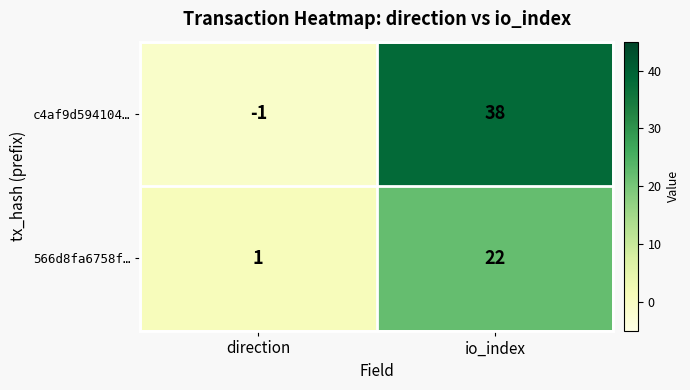

What is the difference between the 566d8fa6758f… values at io_index and direction?

21